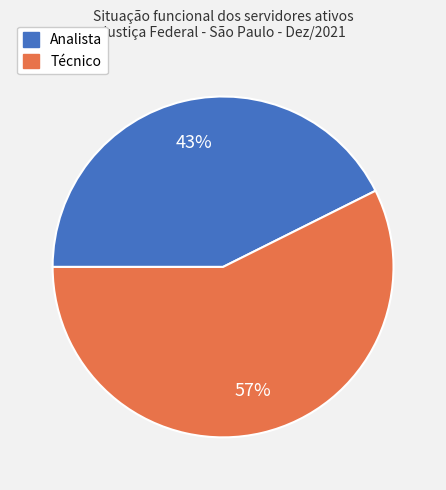

What percentage is the Analista slice, to the nearest percent?

43%